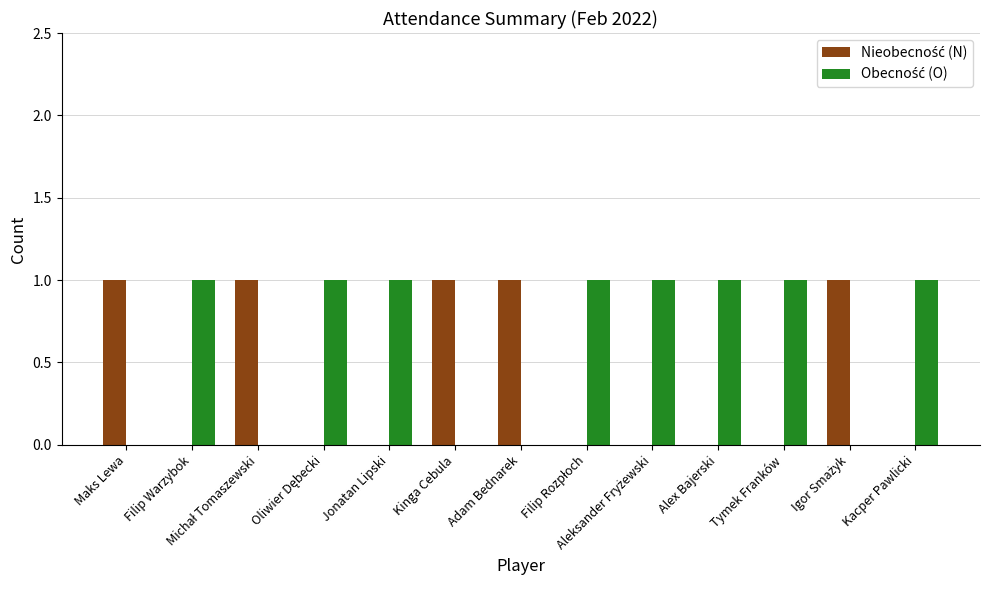

What position from the left is Kinga Cebula?

6